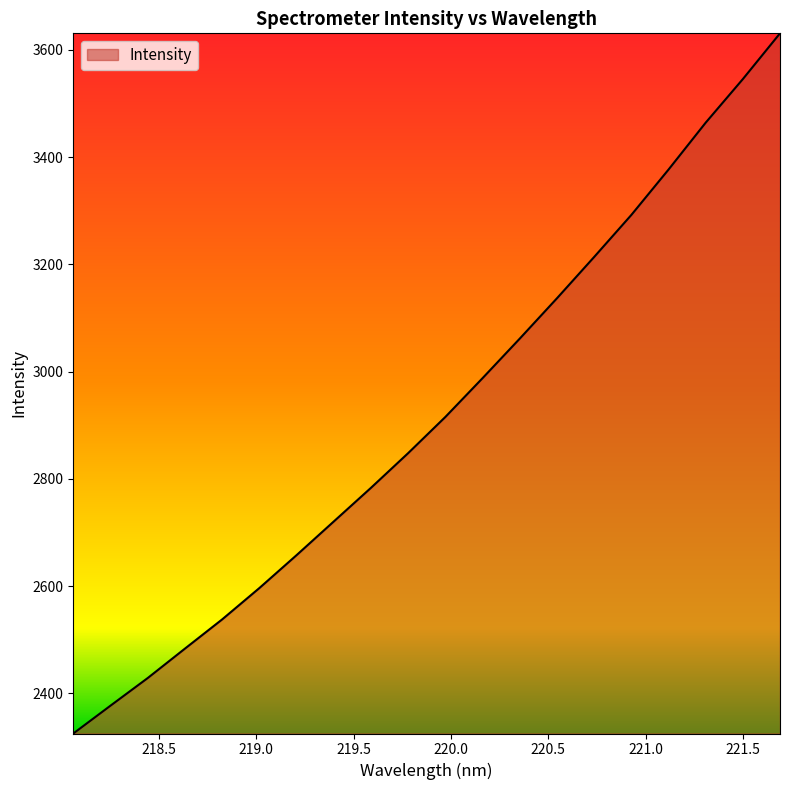

What is the minimum value shown in the chart?

2325.3